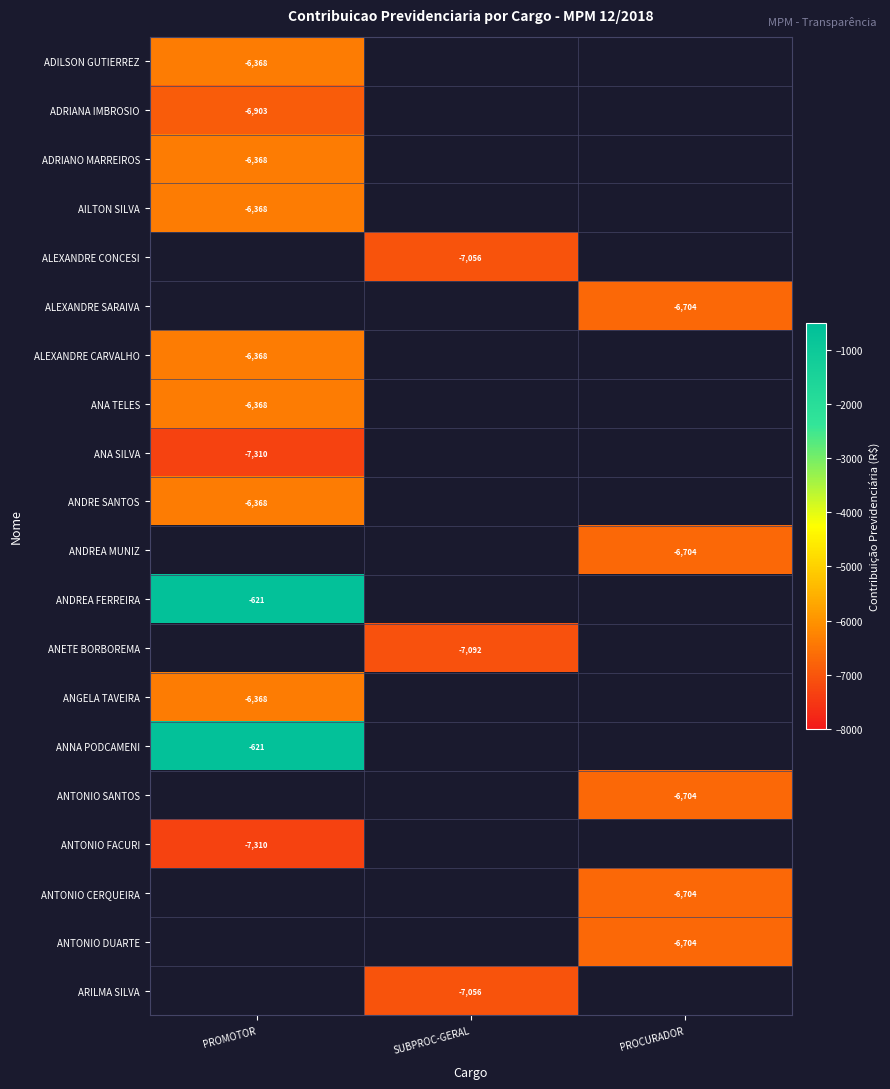

What is the greatest value displayed?

-621.0